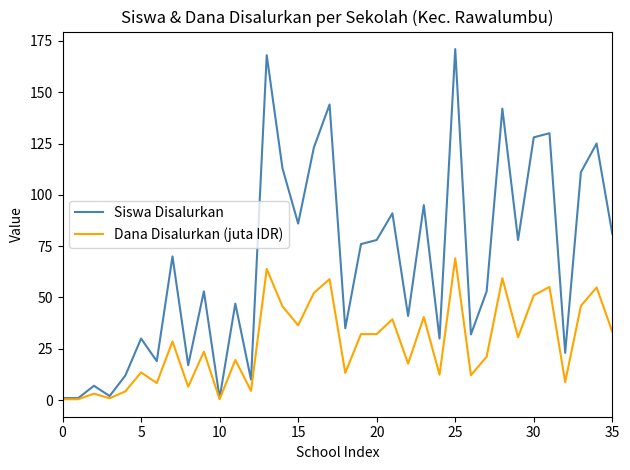

At how many categories does at least one series exceed 79?

14